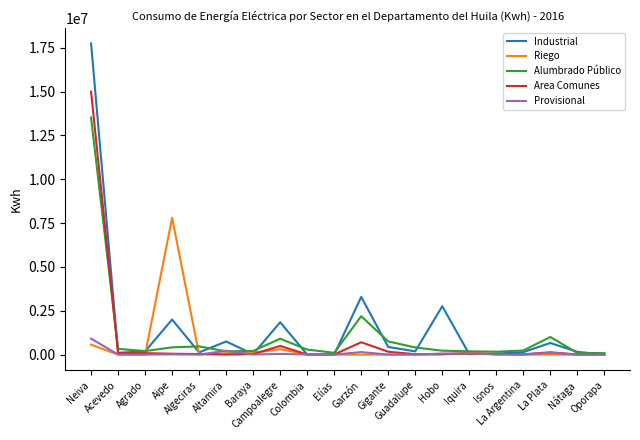

What is the greatest value displayed?

17750619